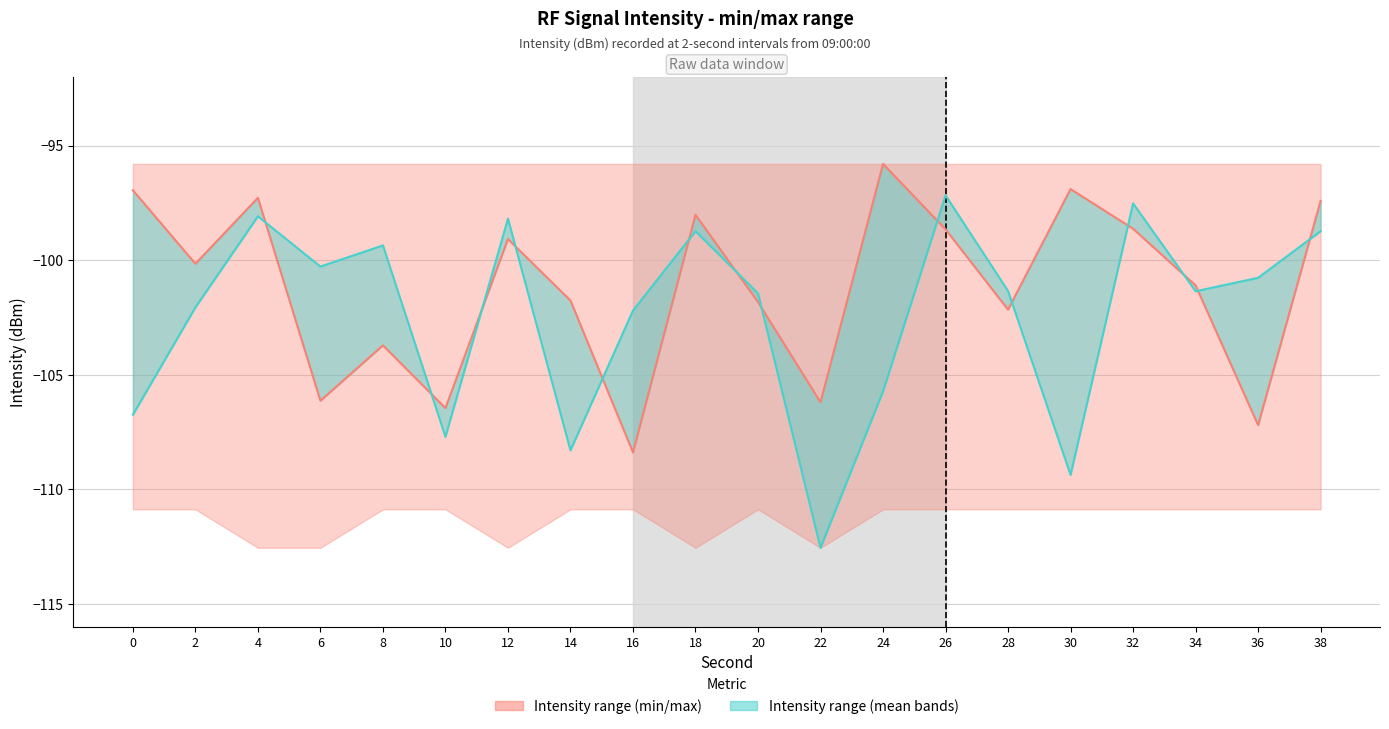

What is the total value across all series at 34?

-202.4